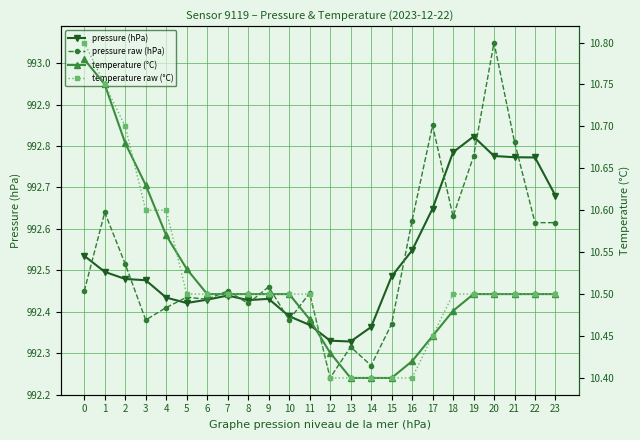

The value of pressure (hPa) at 3 is 992.5. True or false?

True